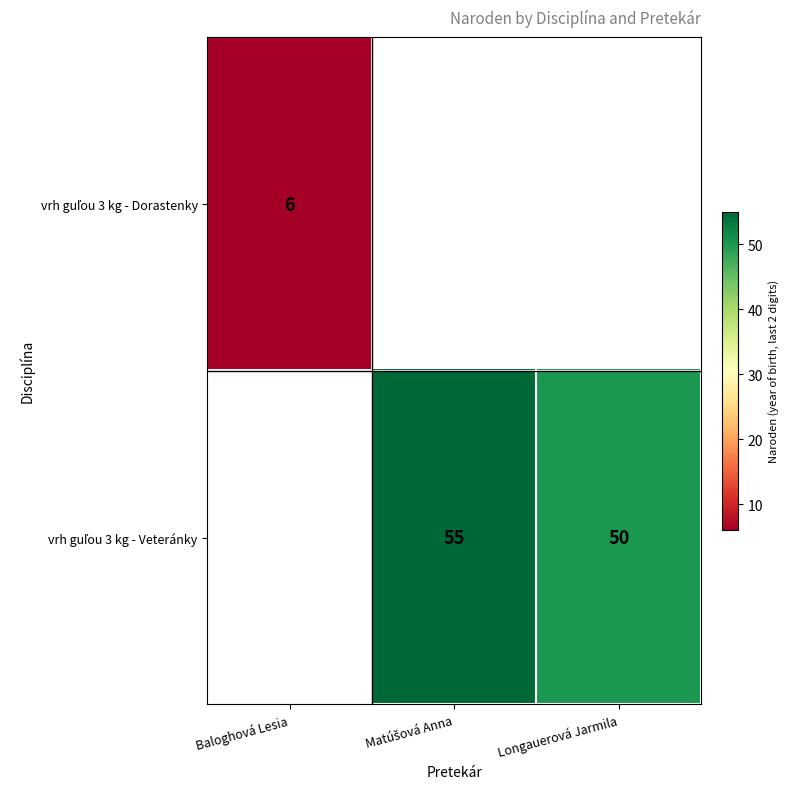

Rank the categories by vrh guľou 3 kg - Dorastenky value from highest to lowest.

Baloghová Lesia, Matúšová Anna, Longauerová Jarmila